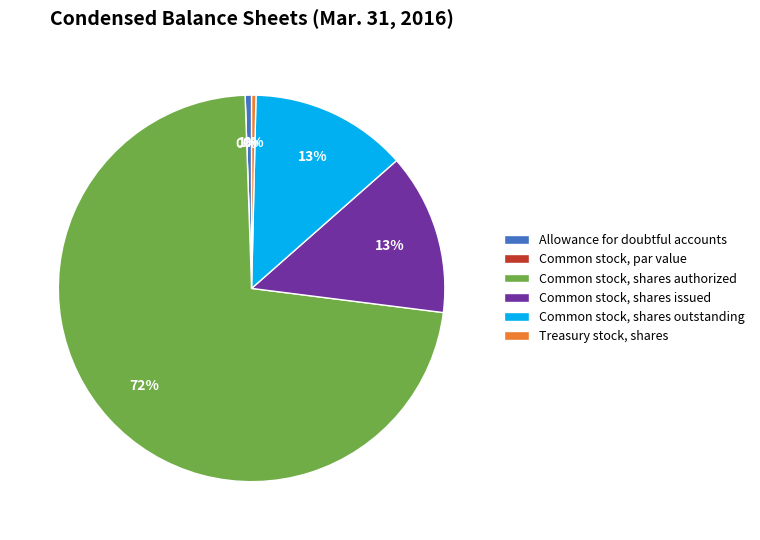

Rank the categories by value from highest to lowest.

Common stock, shares authorized, Common stock, shares issued, Common stock, shares outstanding, Allowance for doubtful accounts, Treasury stock, shares, Common stock, par value